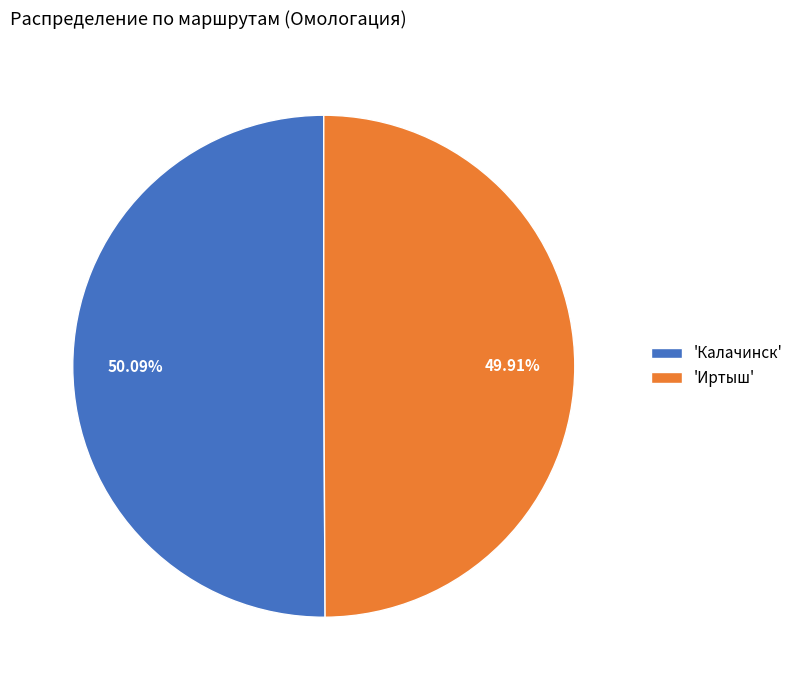

Do 'Калачинск' and 'Иртыш' together represent more than half of the pie?

Yes